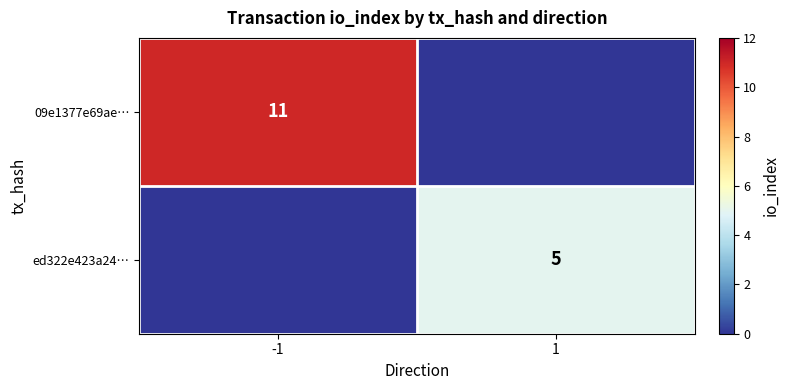

True or false: 09e1377e69ae… has a value of 11 at -1.

True